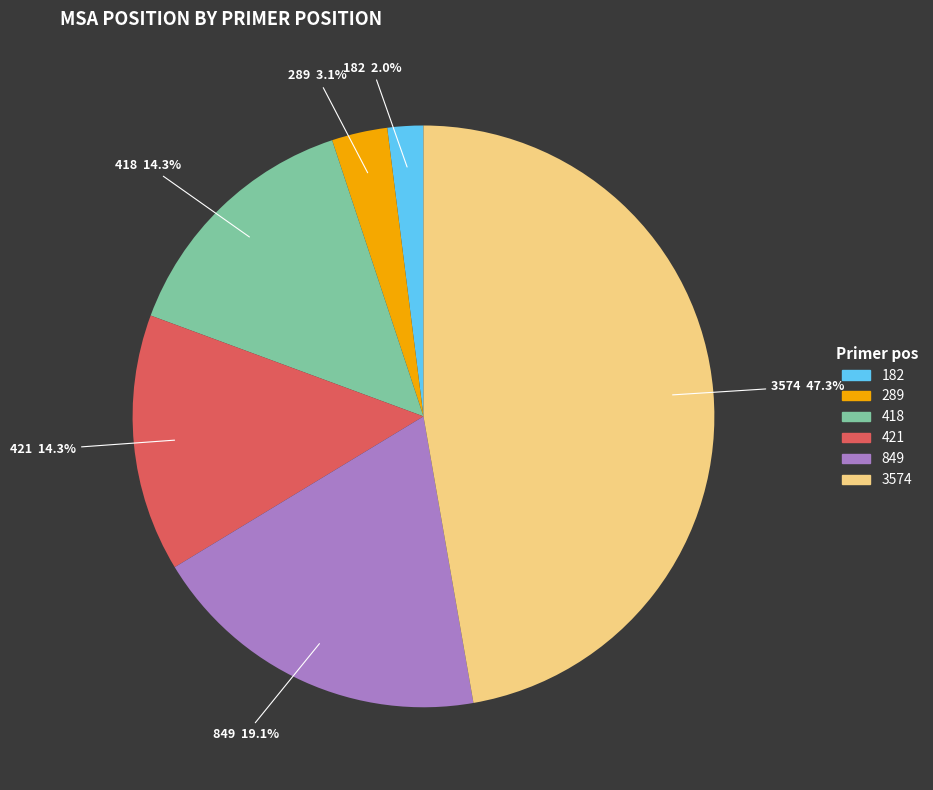

Combined, do 289 and 421 account for over 50%?

No